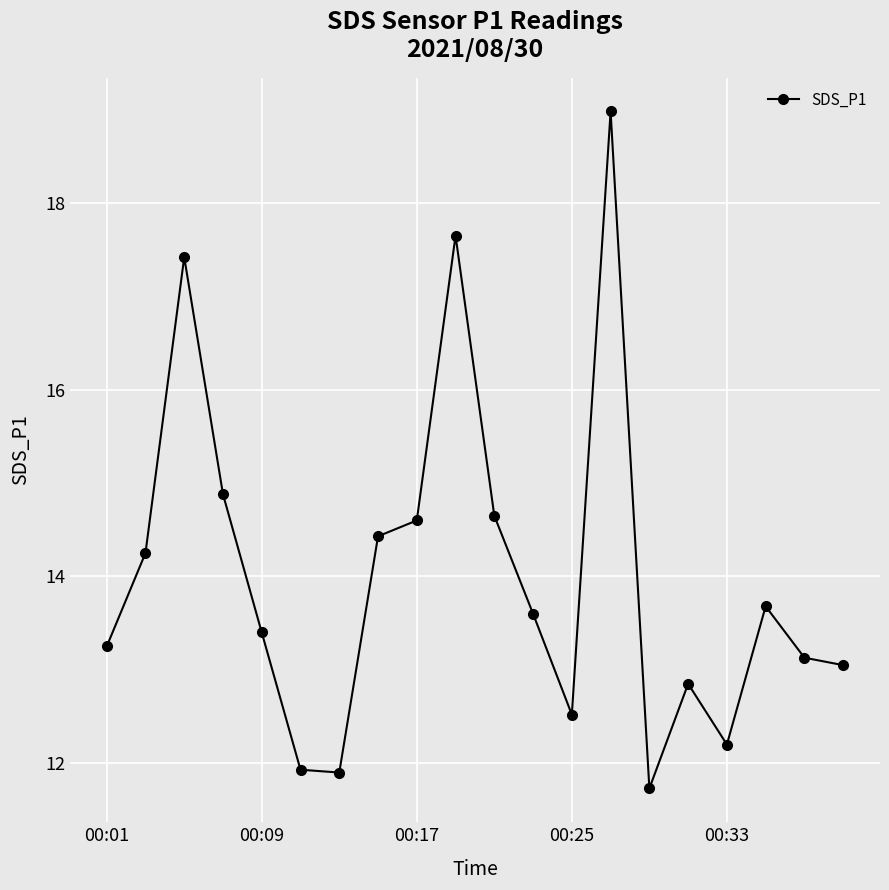

How many interior local peaks (higher than both neighbors) does the data have?

5